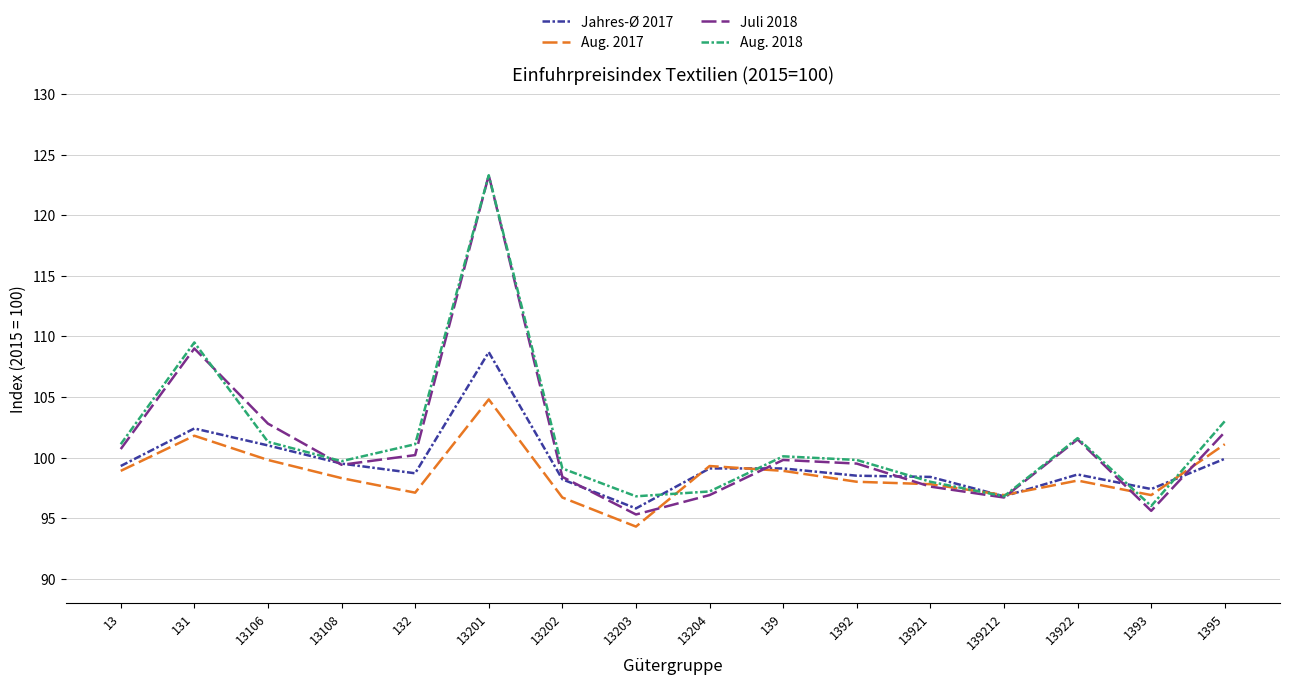

Is the value of Aug. 2018 at 1393 greater than the value of Juli 2018 at 13106?

No